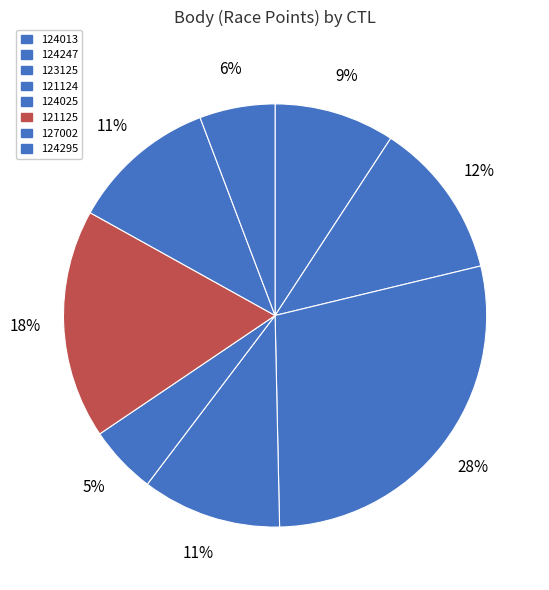

To the nearest percent, what portion does 121124 represent?

11%